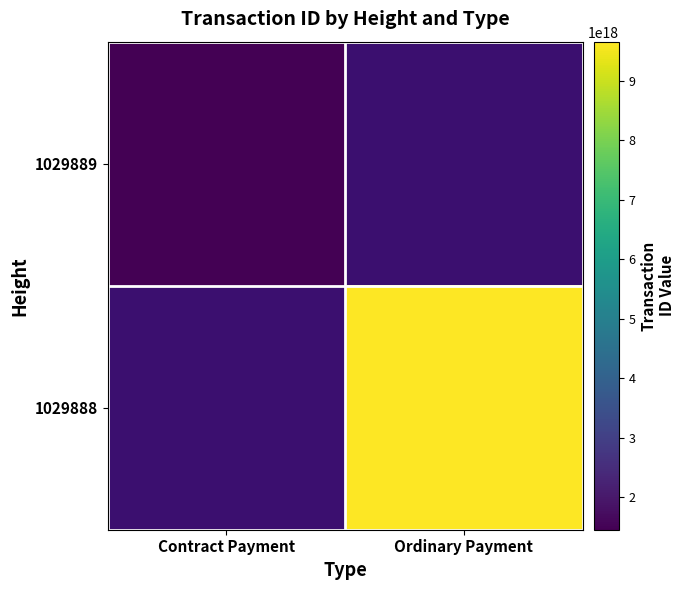

Which category has the highest value across all series?

Ordinary Payment